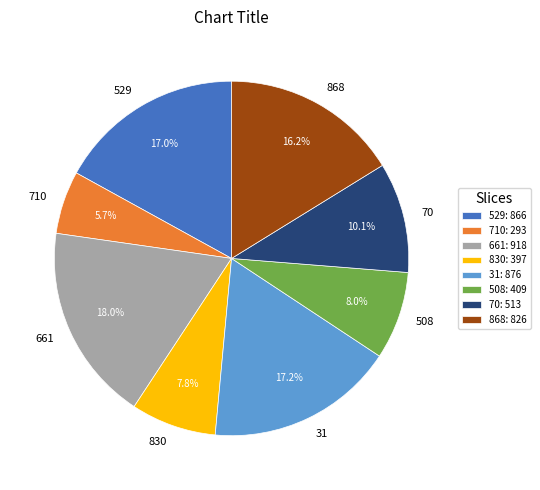

To the nearest percent, what portion does 31 represent?

17%